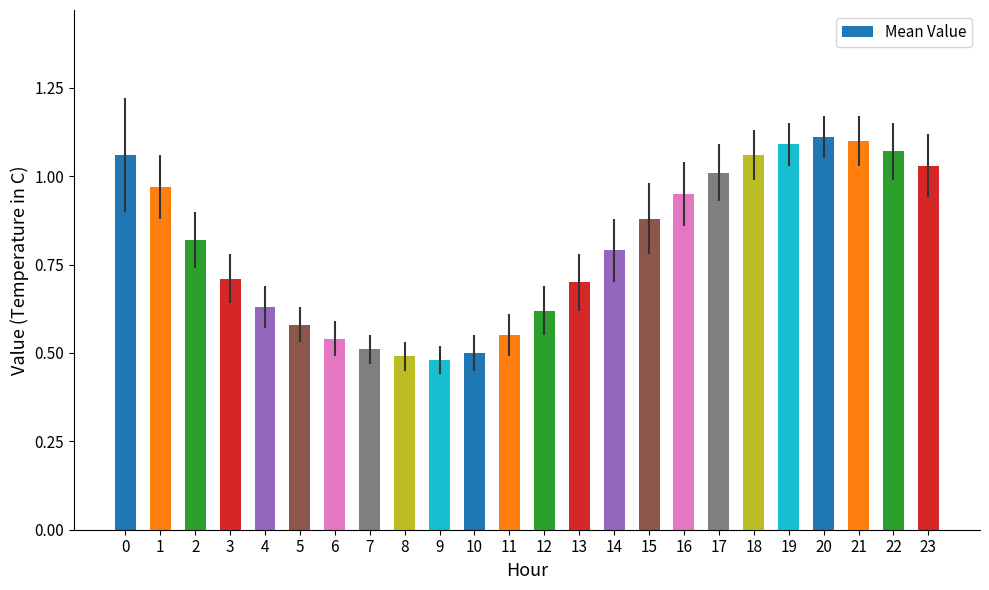

True or false: the data shows 0.1 at 9.

False